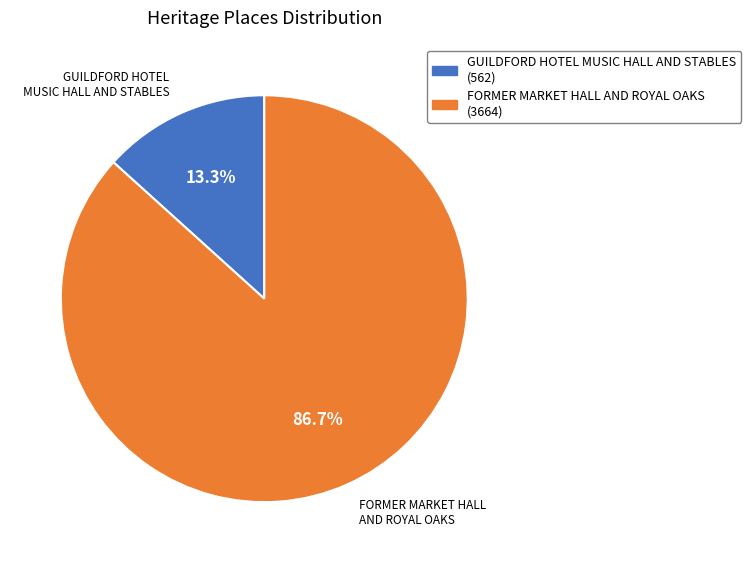

What percentage is the FORMER MARKET HALL AND ROYAL OAKS slice, to the nearest percent?

87%